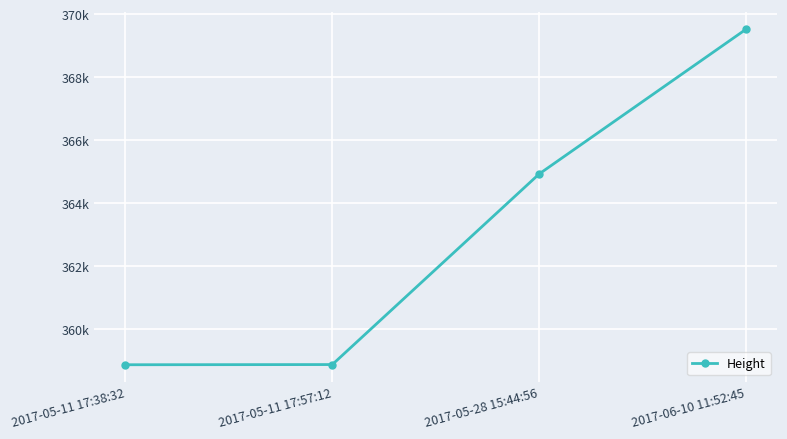

What is the label of the 3rd point from the left?

2017-05-28 15:44:56